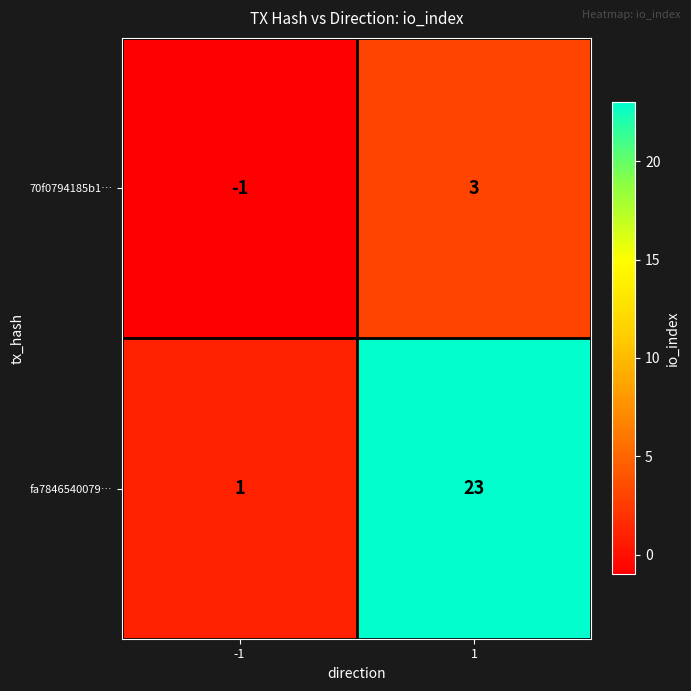

What is the difference between the 70f0794185b1… values at 1 and -1?

4